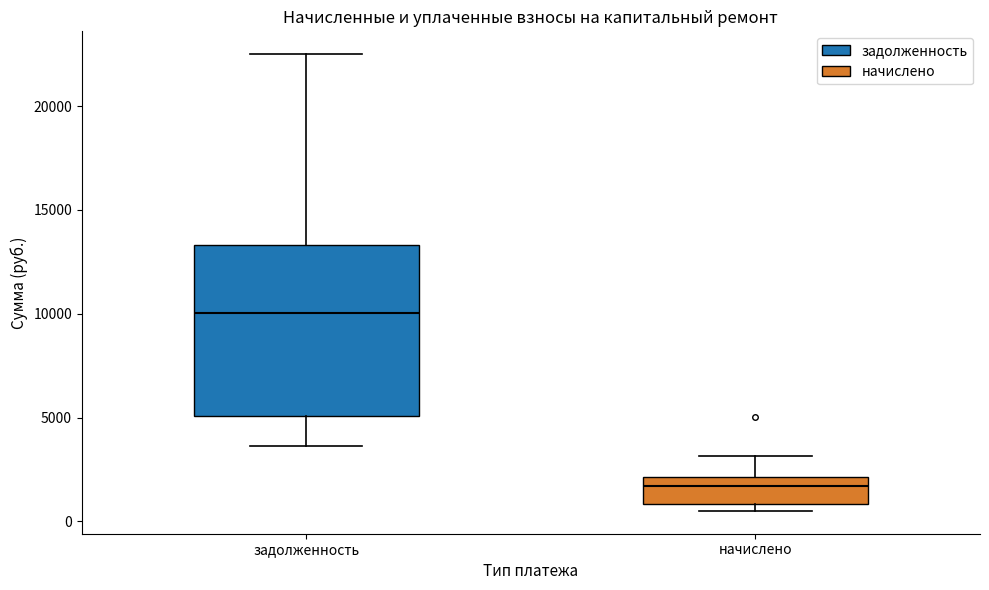

Reading left to right, transcribe this box plot: for each box, give where its median line is, the range the box spans, and where its two whiskers end, as read against the y-axis. The values are not printed on the chart, so give them approximately, as read against the axis.

задолженность: median 10000, box 5000 to 13500, whiskers 3500 to 22500
начислено: median 1500, box 1000 to 2000, whiskers 500 to 3000